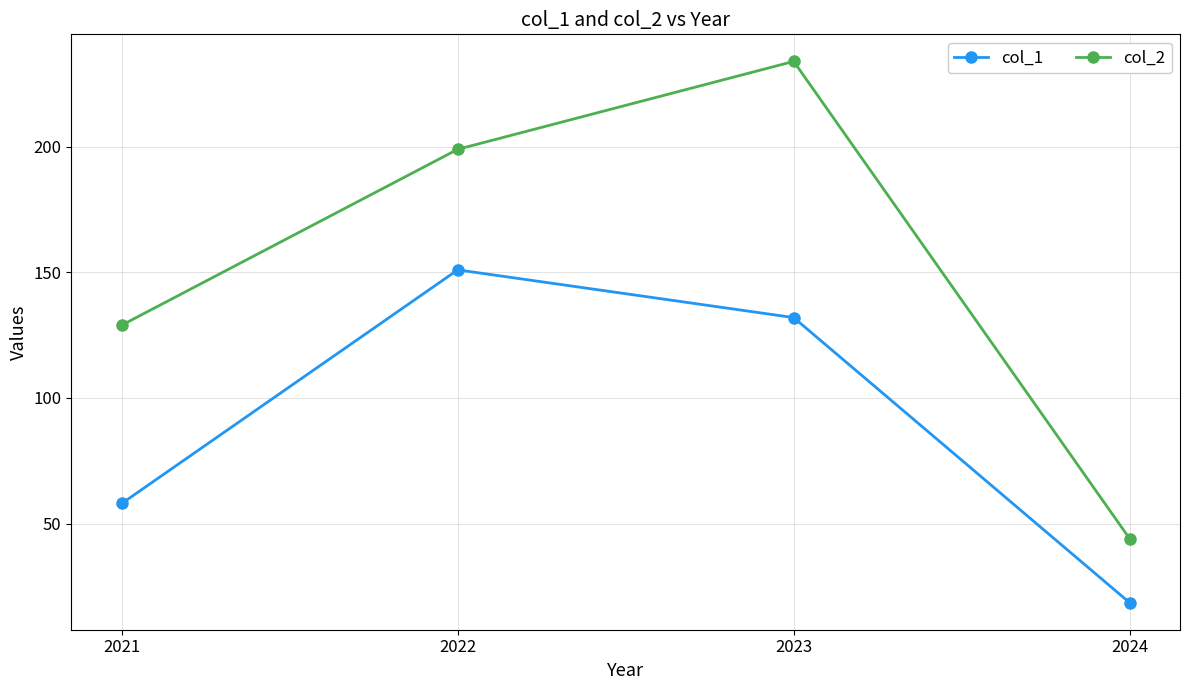

Reading left to right, what are all the values shown in this chart?

col_1: 58.0	151.0	132.0	18.5
col_2: 129.0	199.0	234.0	44.0